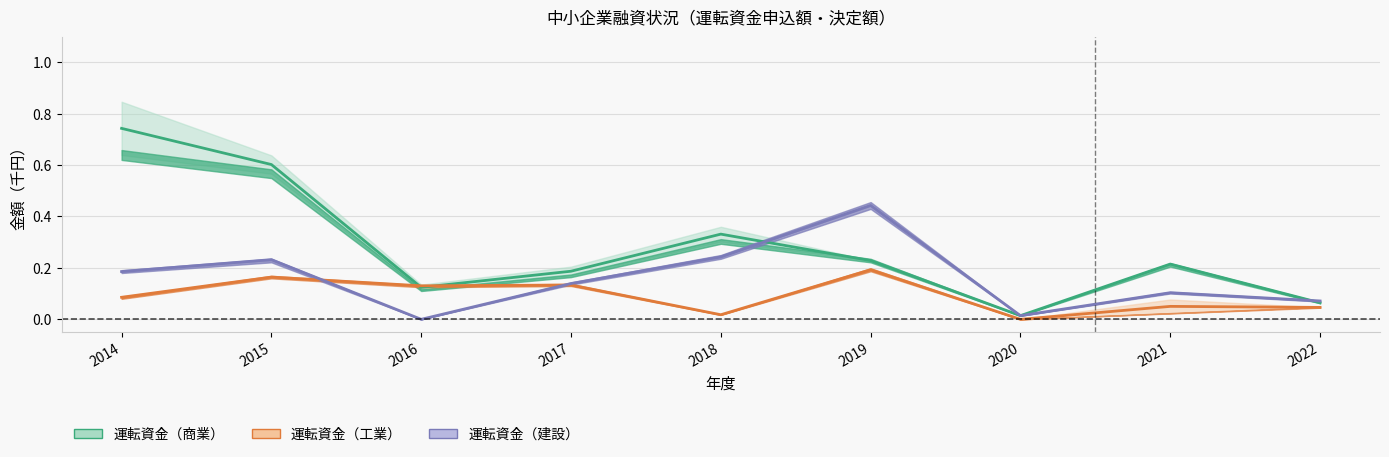

Between 2020 and 2014, which is larger?

2014